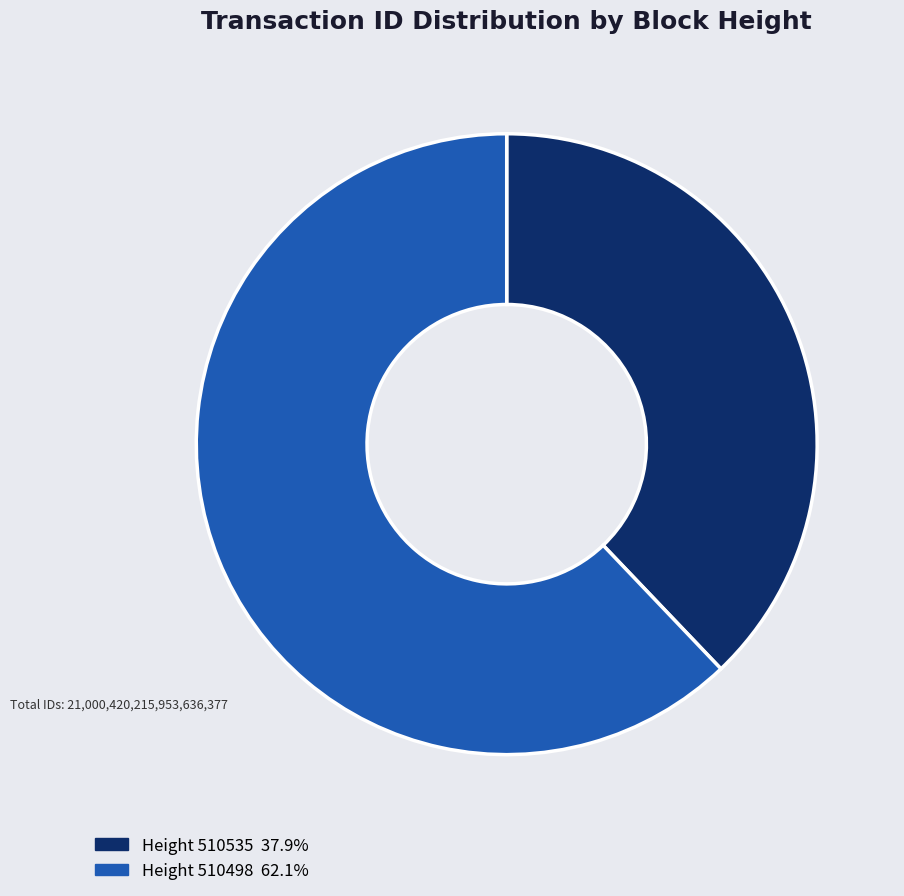

Is there a majority slice in this chart?

Yes